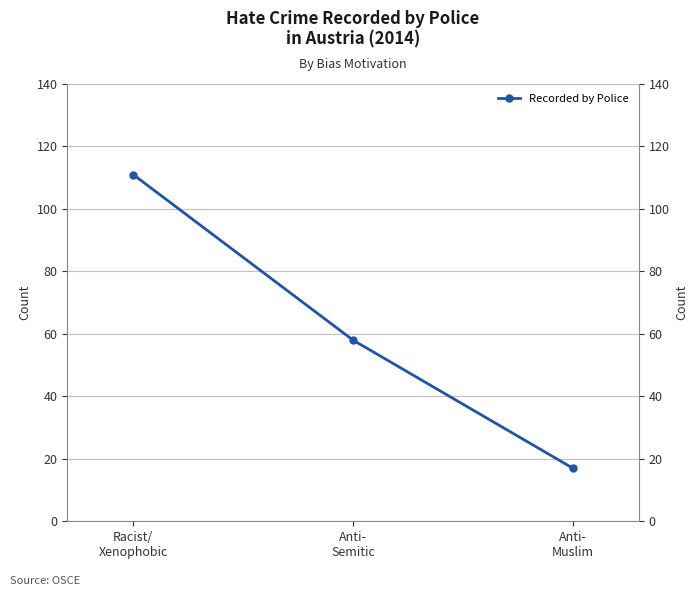

How many distinct data groups are displayed?

1